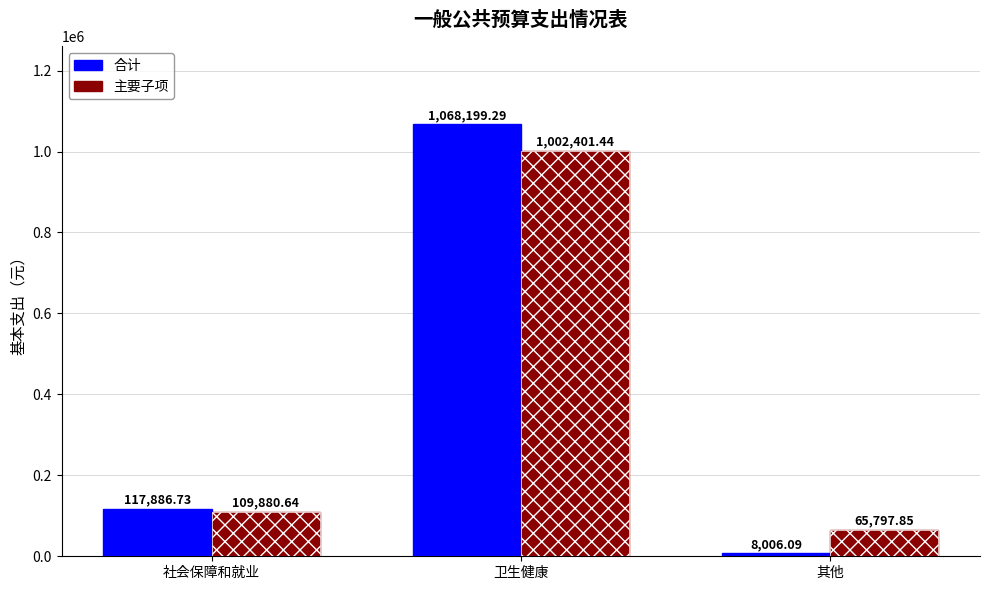

What are all the series names shown in the legend?

合计, 主要子项